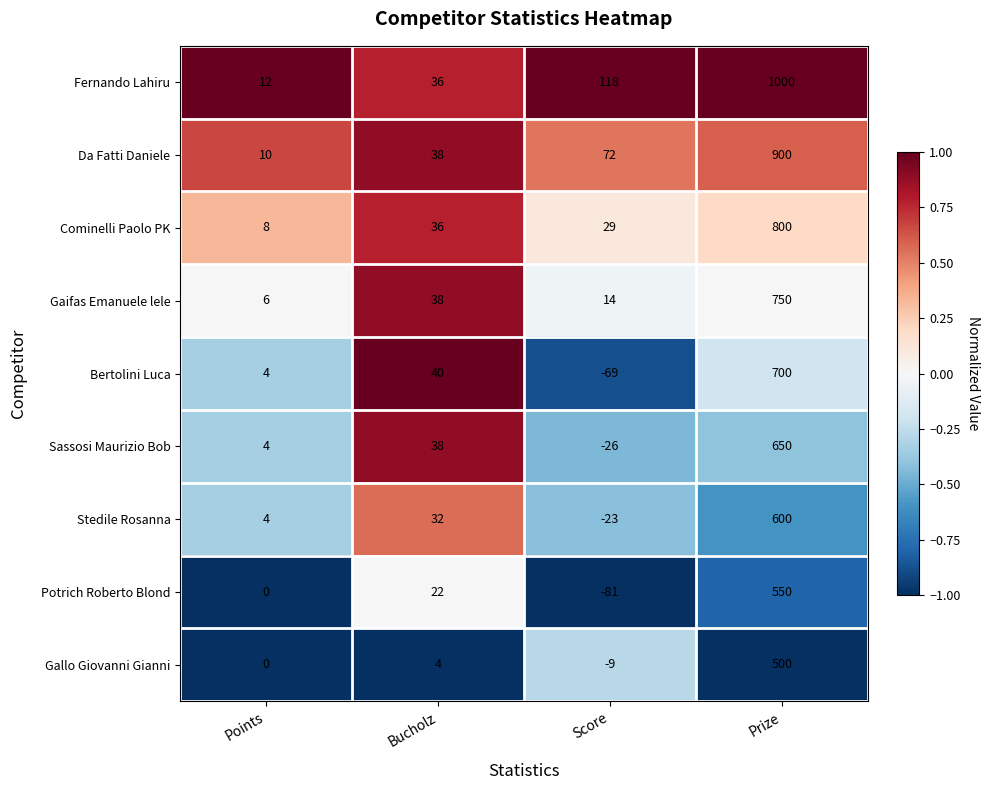

Which series has the largest range (max minus min)?

Fernando Lahiru